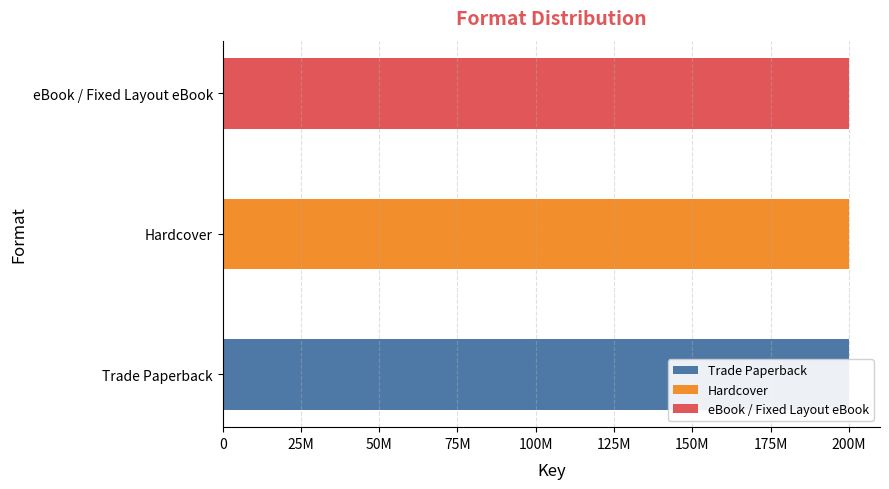

Which category has the highest value across all series?

Trade Paperback